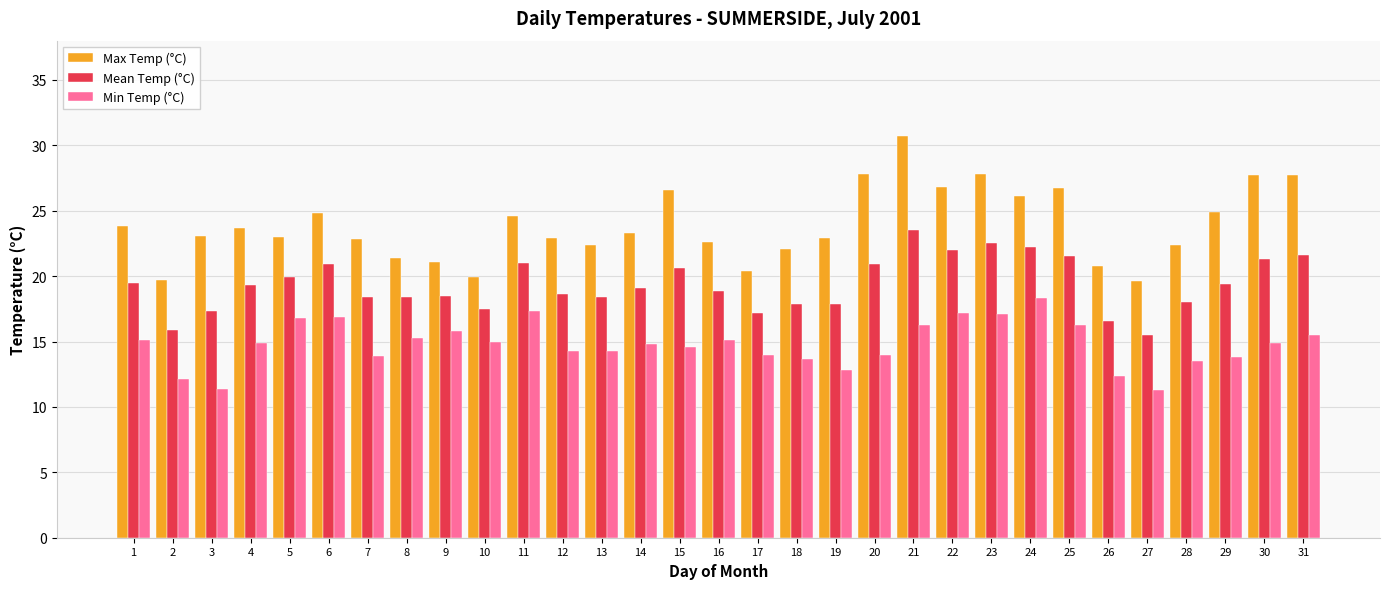

True or false: Mean Temp (°C) has a value of 11.4 at 28.

False